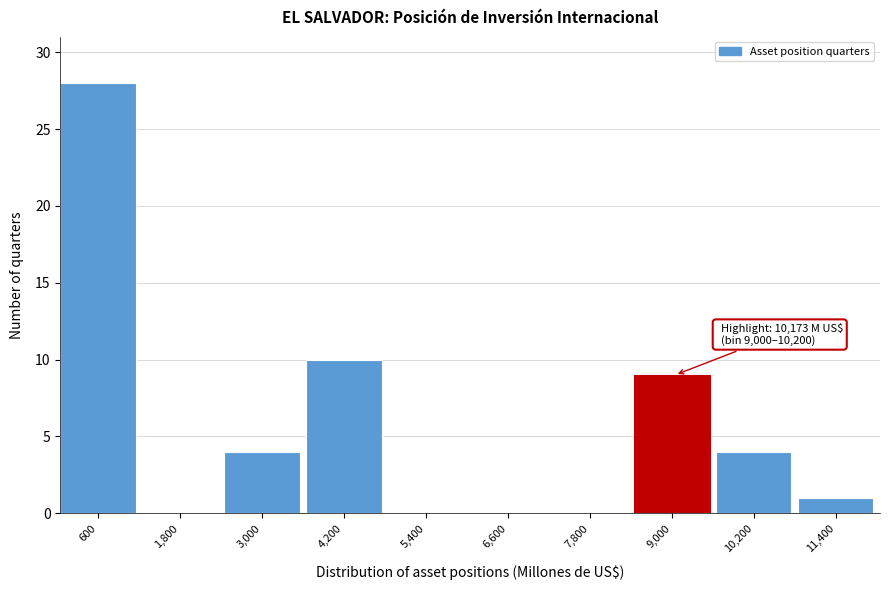

Reading right to left, list all the values displayed in this chart.

11,400=1	10,200=4	9,000=9	7,800=0	6,600=0	5,400=0	4,200=10	3,000=4	1,800=0	600=28